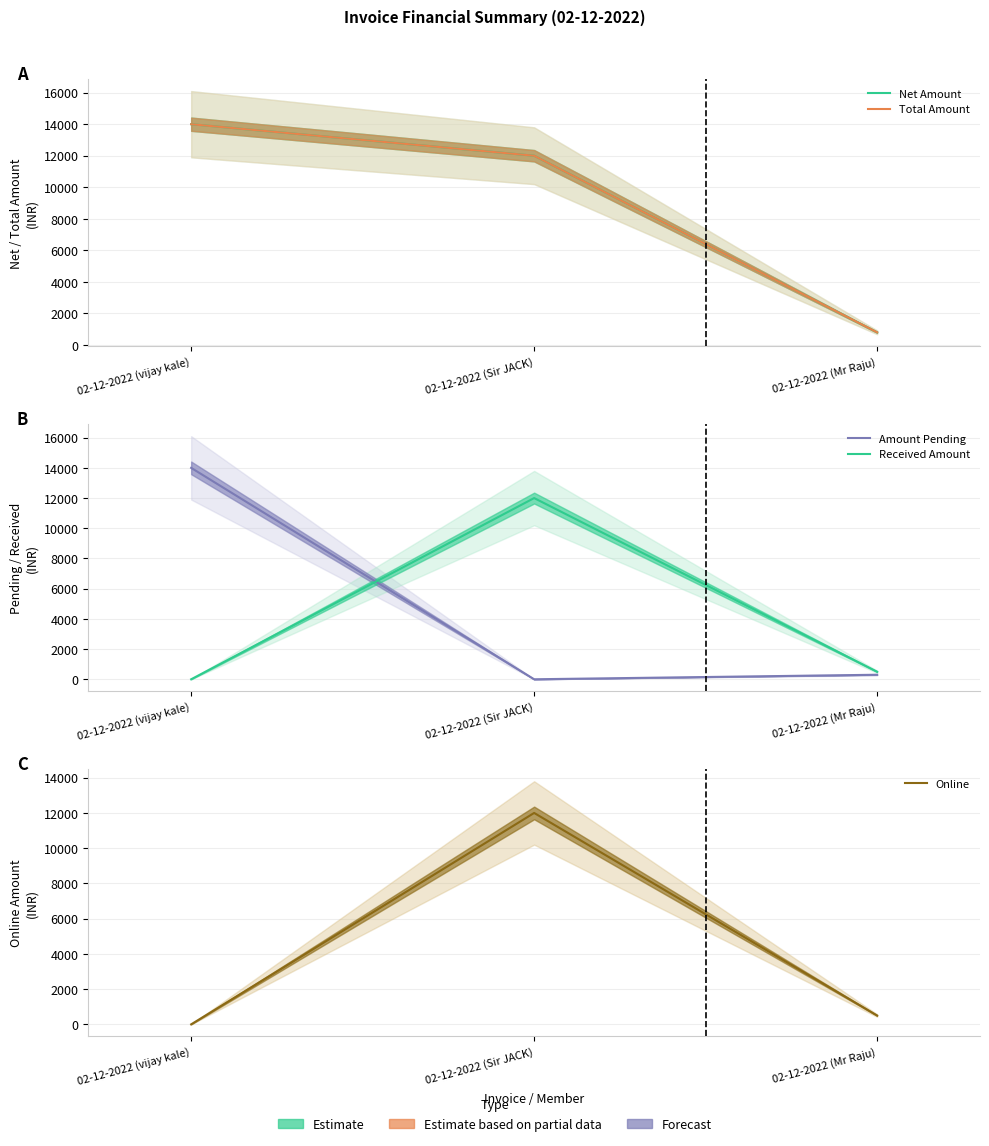

Reading right to left, extract all data points from this chart.

Net Amount: 02-12-2022 (Mr Raju)=800	02-12-2022 (Sir JACK)=12000	02-12-2022 (vijay kale)=14000
Total Amount: 02-12-2022 (Mr Raju)=800	02-12-2022 (Sir JACK)=12000	02-12-2022 (vijay kale)=14000
Amount Pending: 02-12-2022 (Mr Raju)=300	02-12-2022 (Sir JACK)=0	02-12-2022 (vijay kale)=14000
Received Amount: 02-12-2022 (Mr Raju)=500	02-12-2022 (Sir JACK)=12000	02-12-2022 (vijay kale)=0
Online: 02-12-2022 (Mr Raju)=500	02-12-2022 (Sir JACK)=12000	02-12-2022 (vijay kale)=0